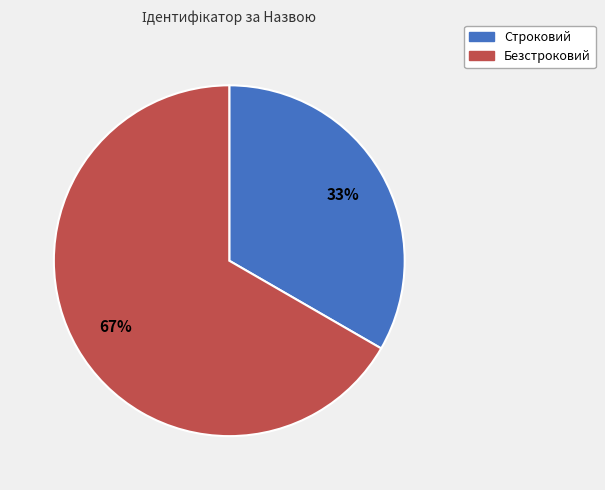

How many slices are in this pie chart?

2